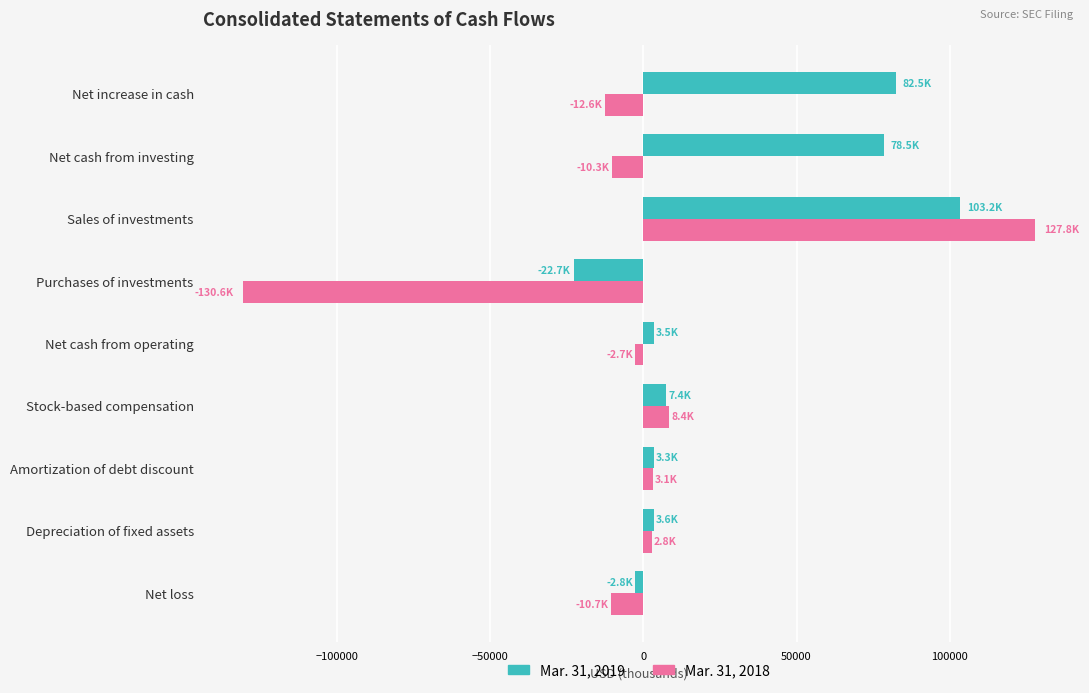

The value of Mar. 31, 2019 at Net increase in cash is 82510. True or false?

True